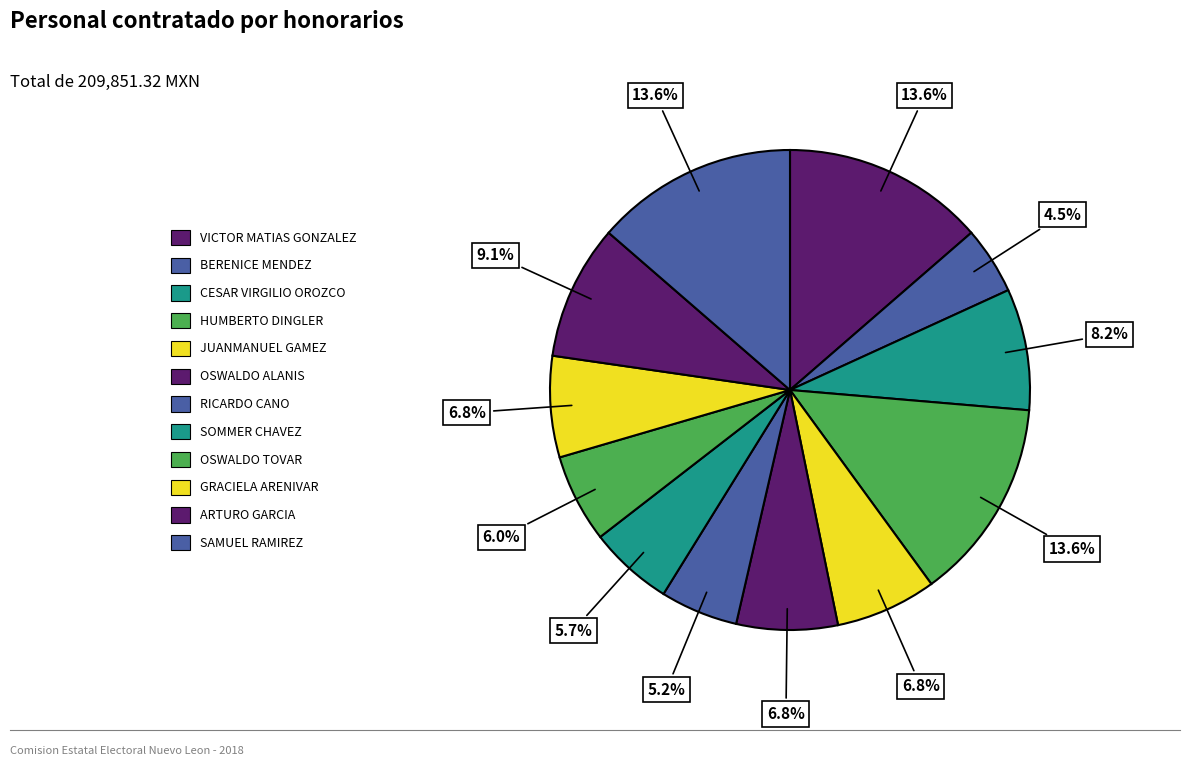

To the nearest percent, what is the difference between the CESAR VIRGILIO OROZCO and HUMBERTO DINGLER slice percentages?

5%